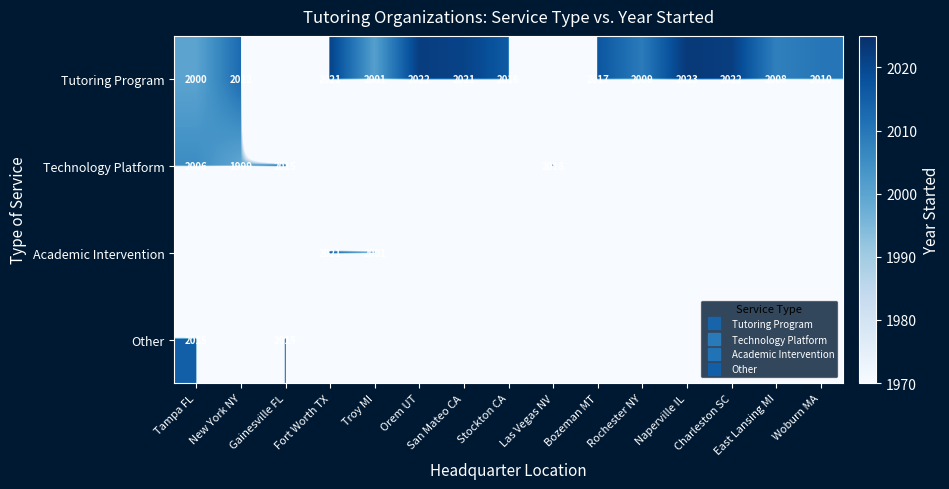

Count the number of categories in the chart.

15